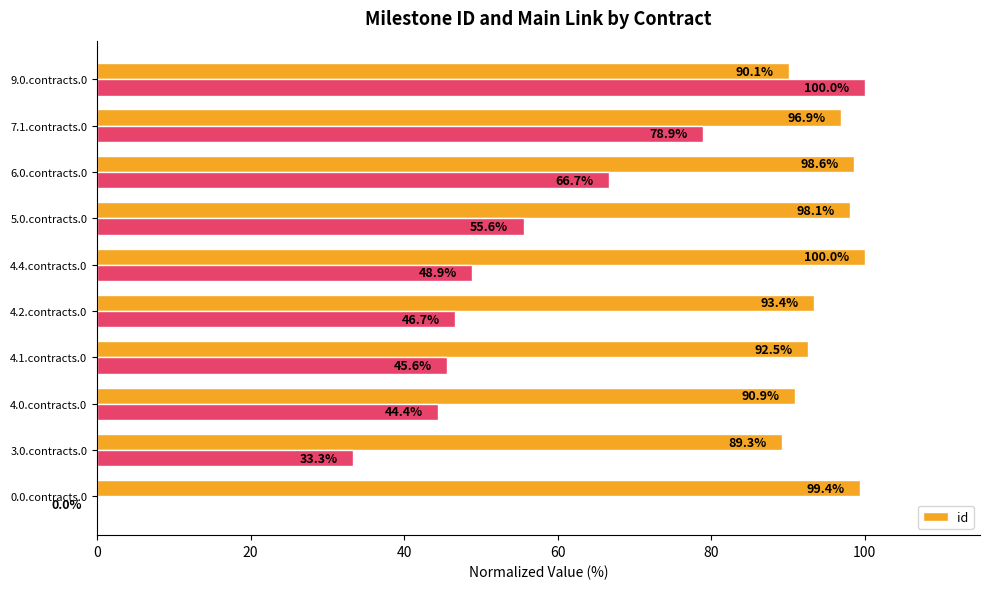

What is the value of the 6th bar from the left?

100.0